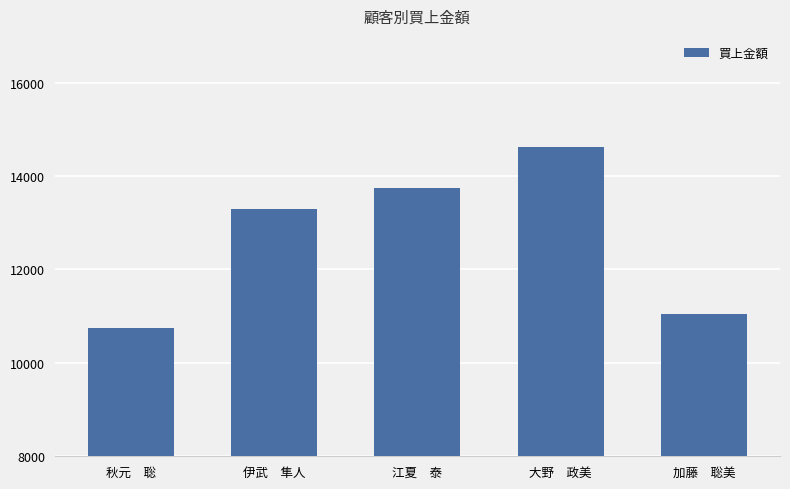

Reading right to left, list all the values displayed in this chart.

11040	14620	13740	13300	10750